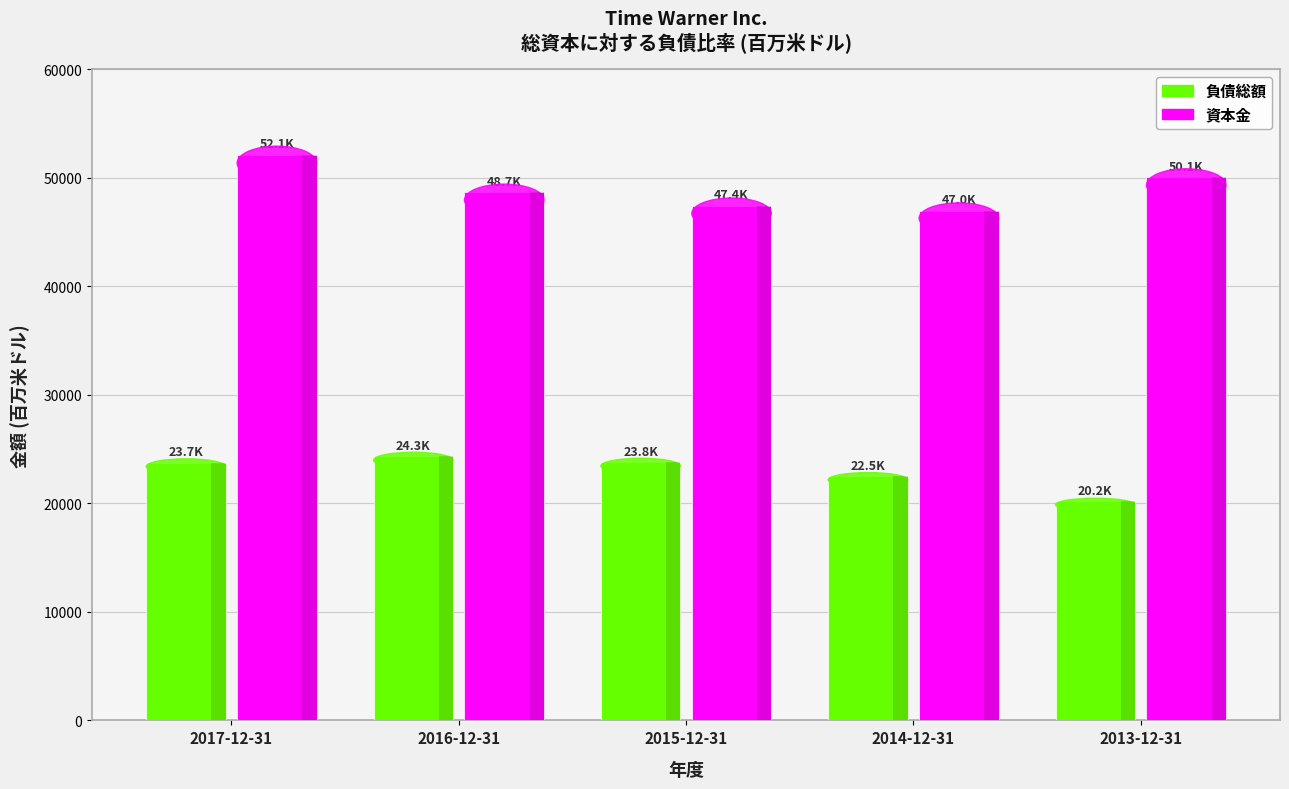

What is the lowest value of the 負債総額 series?

20165